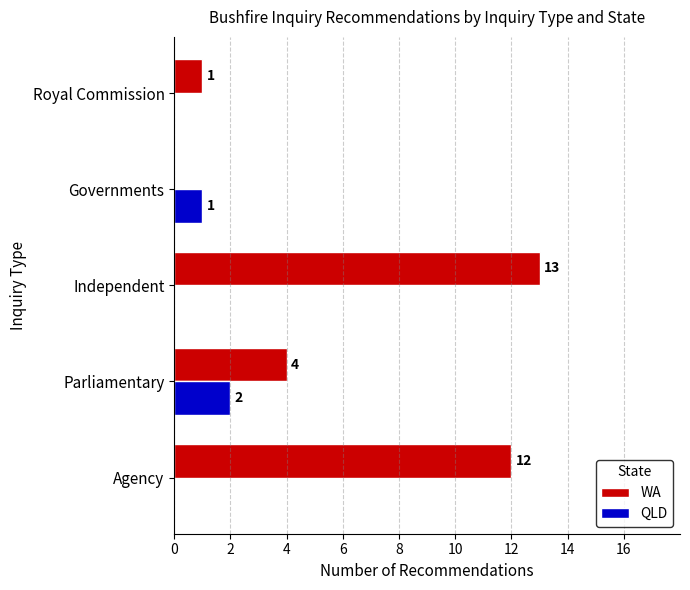

Count the number of categories in the chart.

5